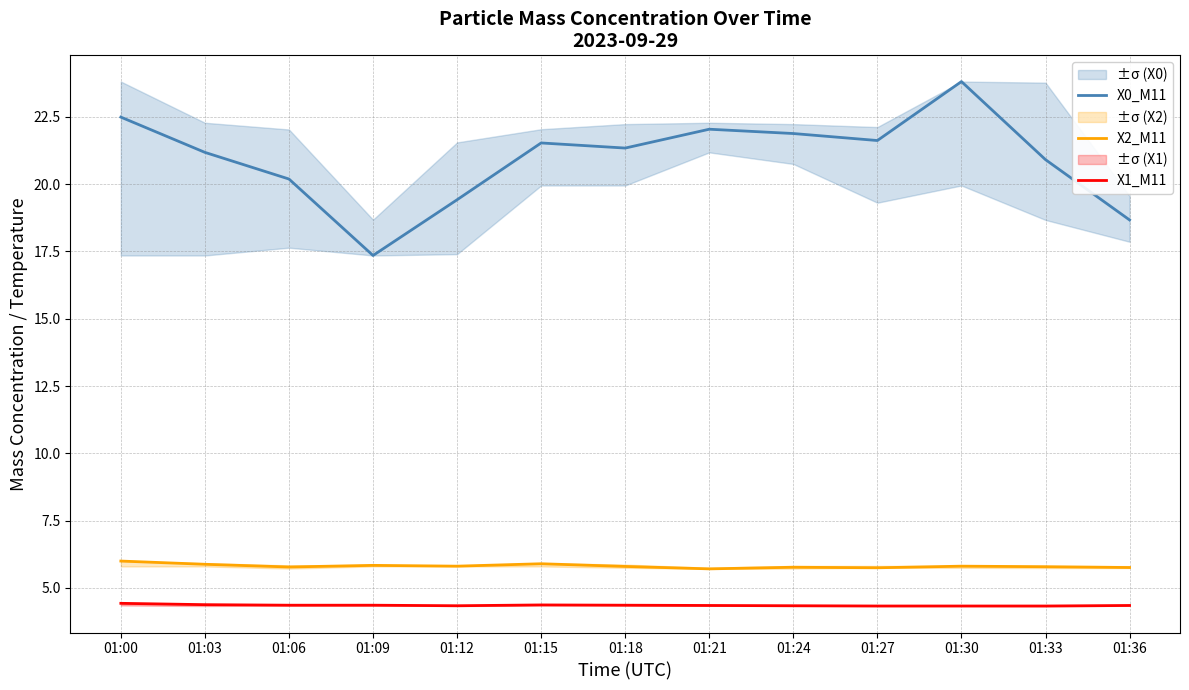

What are all the series names shown in the legend?

X0_M11, X2_M11, X1_M11